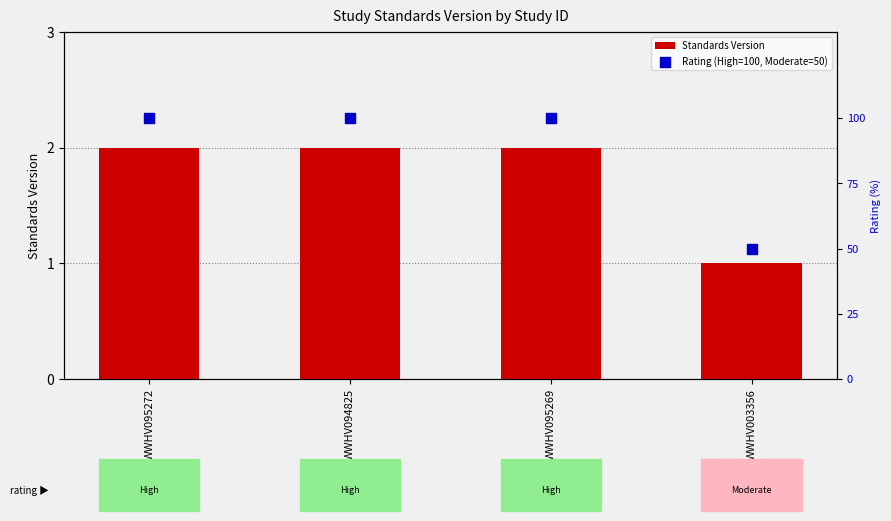

Which series has the largest total across all categories?

Rating (High=100, Moderate=50)